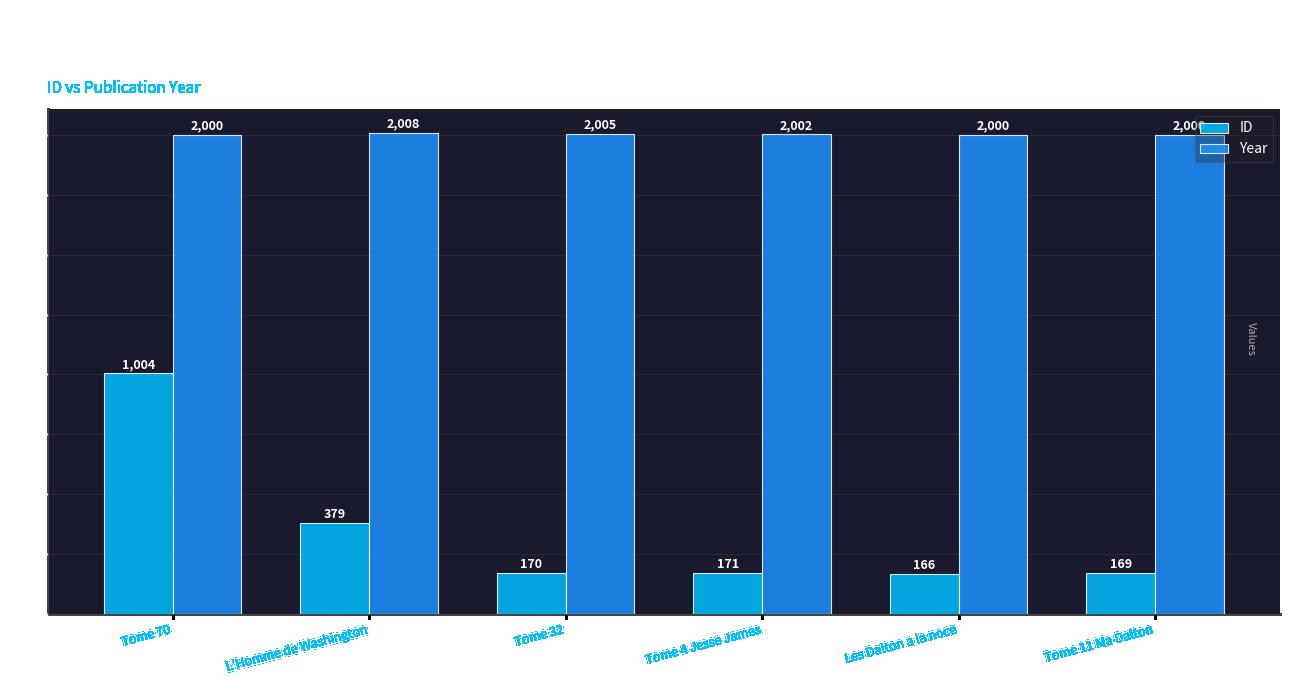

Is it true that ID equals 1004 at Tome 70?

True